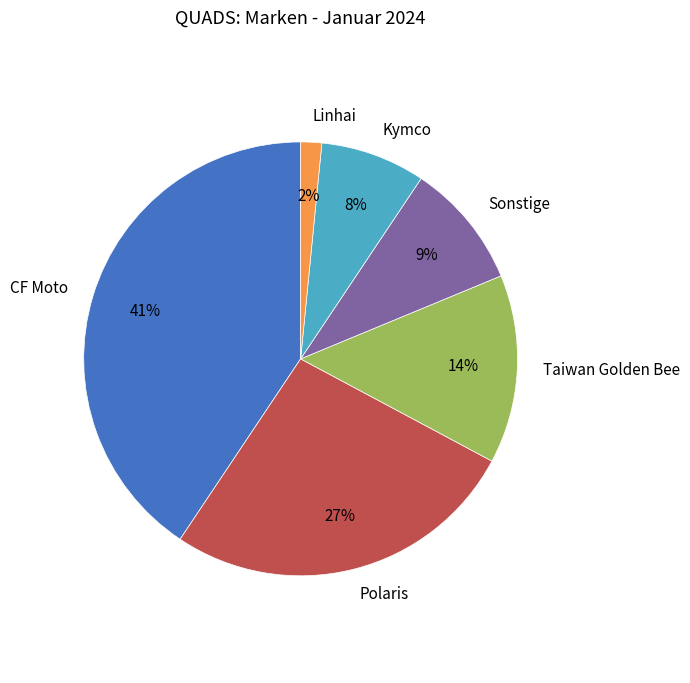

Is it true that Polaris is 27% of the pie?

True